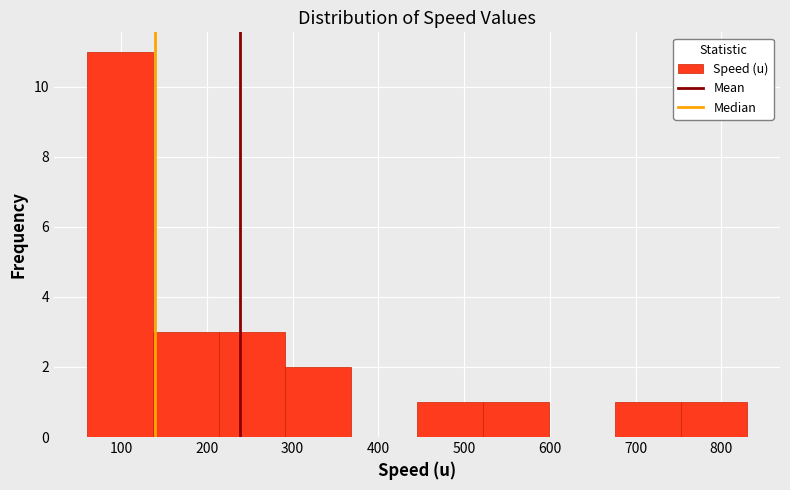

Reading left to right, transcribe this chart: for each bar, give the range it covers on the x-axis and its height. Neither the bar edges nor the heights are printed on the chart, so give them approximately, as read against the axes.

60 to 137: 11
137 to 214: 3
214 to 291: 3
291 to 368: 2
368 to 445: 0
445 to 522: 1
522 to 599: 1
599 to 676: 0
676 to 753: 1
753 to 830: 1